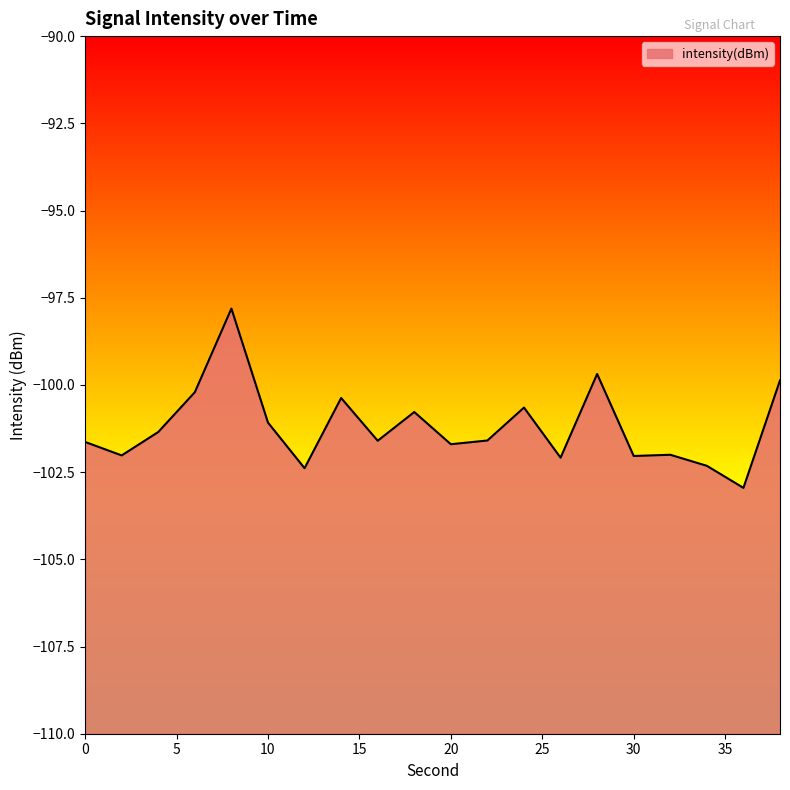

How many categories are shown in the chart?

20